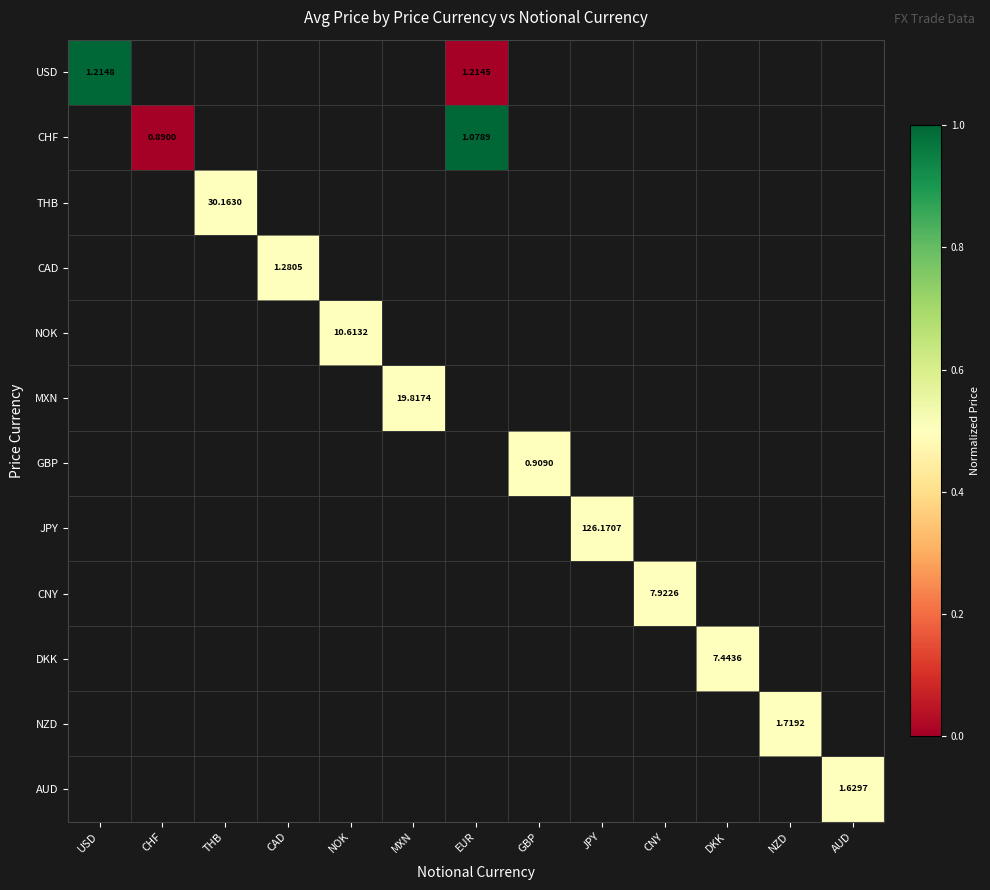

How many series are shown in this chart?

12